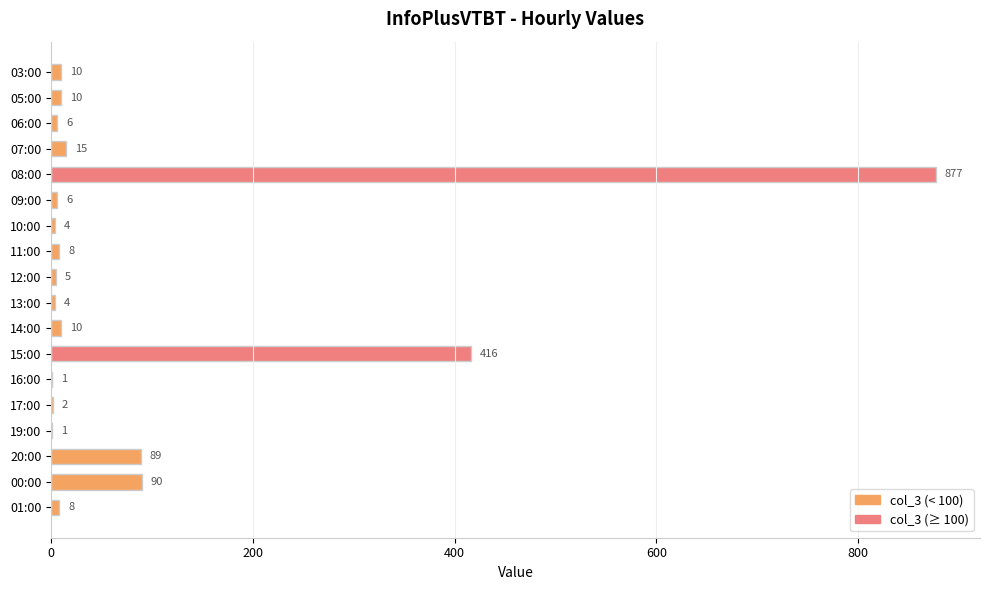

True or false: the data shows 877 at 08:00.

True